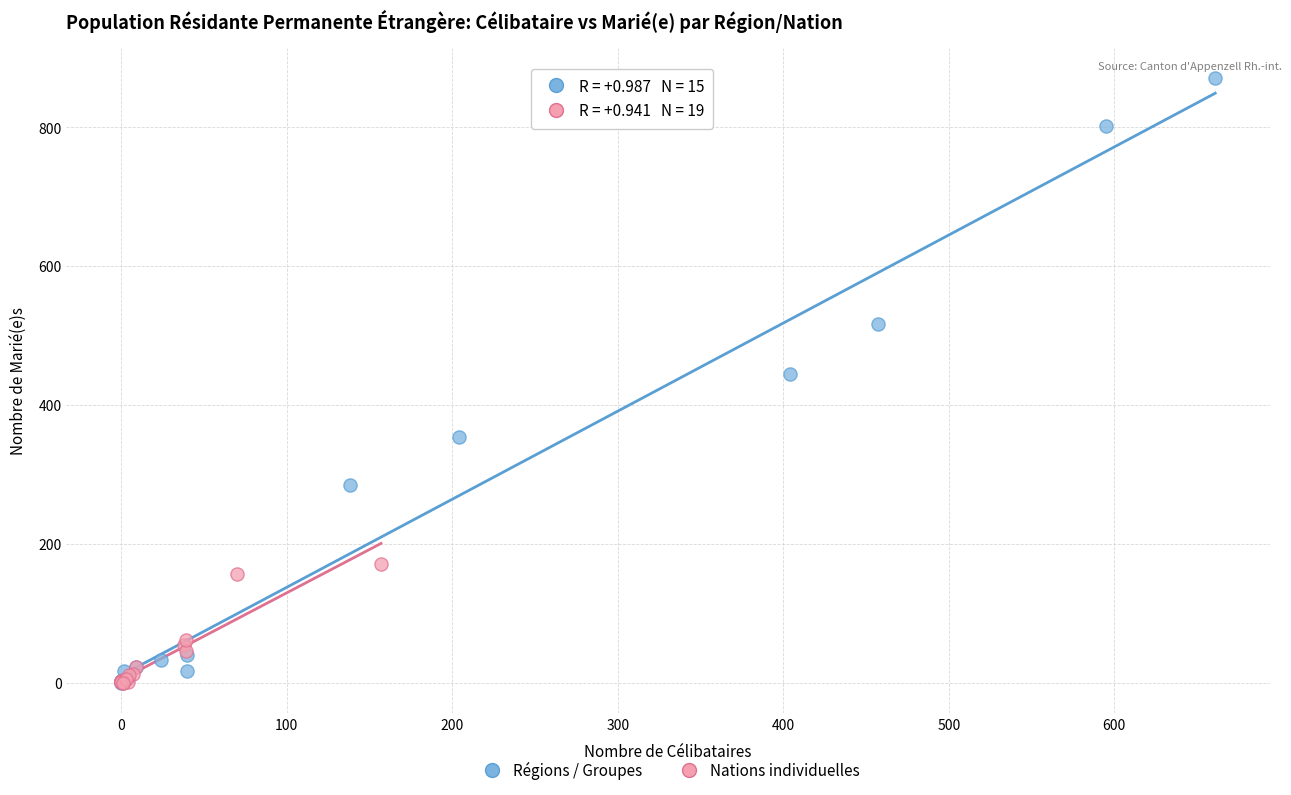

Which series has the widest spread of Y values?

Régions / Groupes